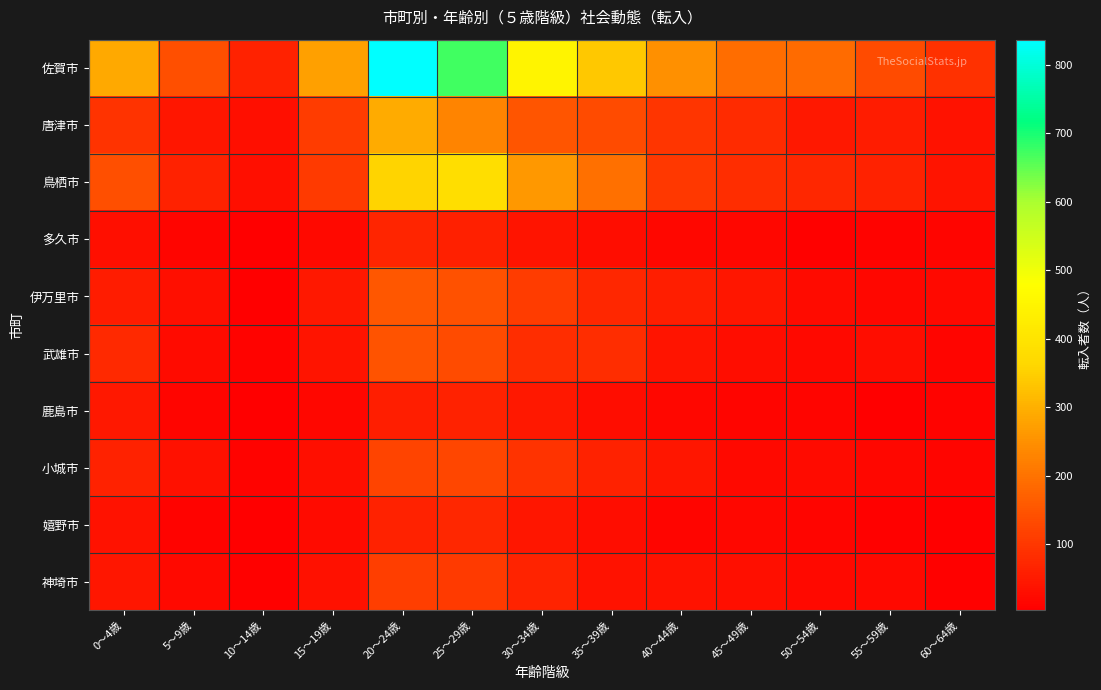

What is the spread (max minus min) of values at 25～29歳?

612